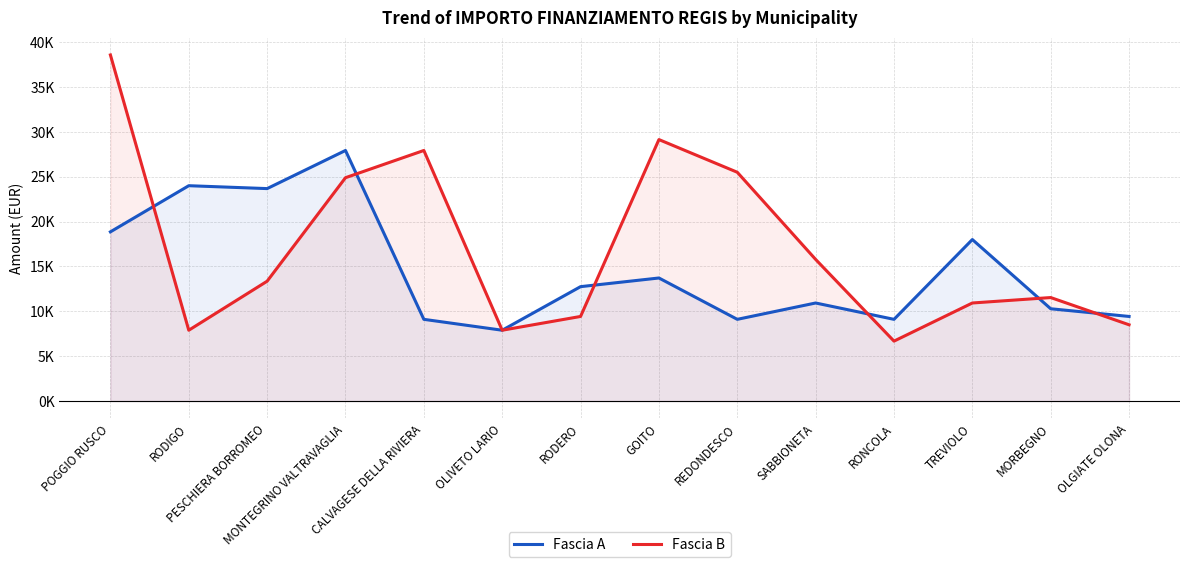

What is the maximum value for Fascia A?

27922